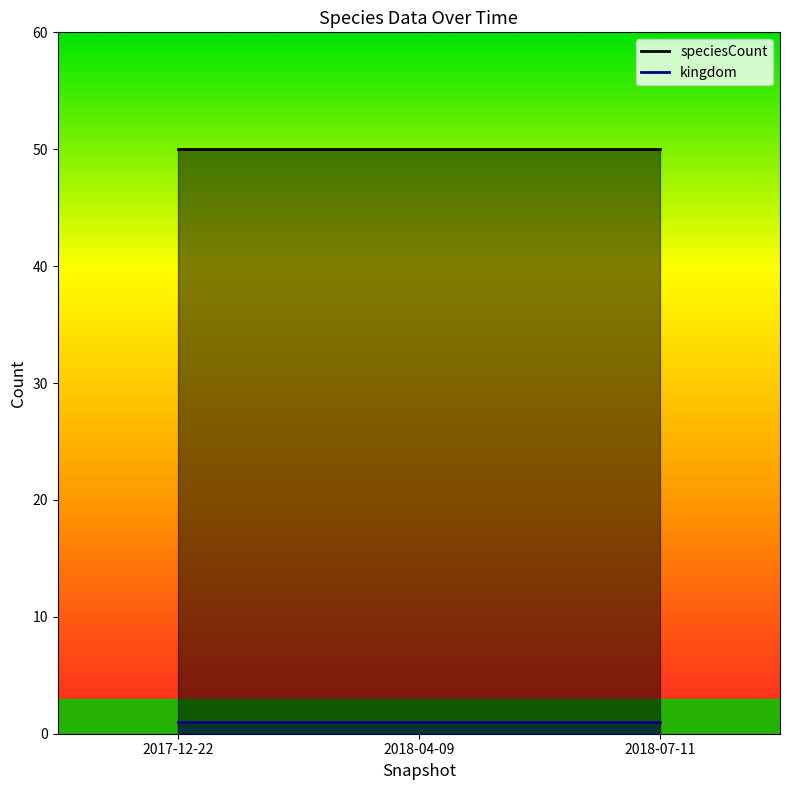

Rank the series by their maximum value, from lowest to highest.

kingdom, speciesCount